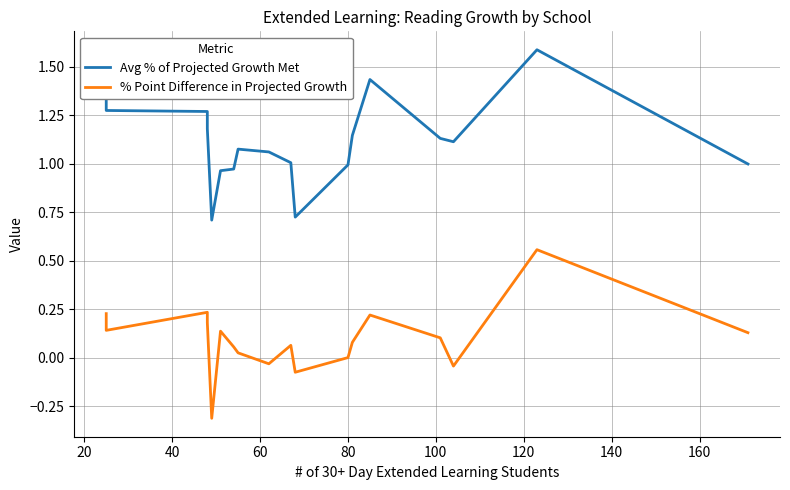

What is the sum of all % Point Difference in Projected Growth values?

1.7